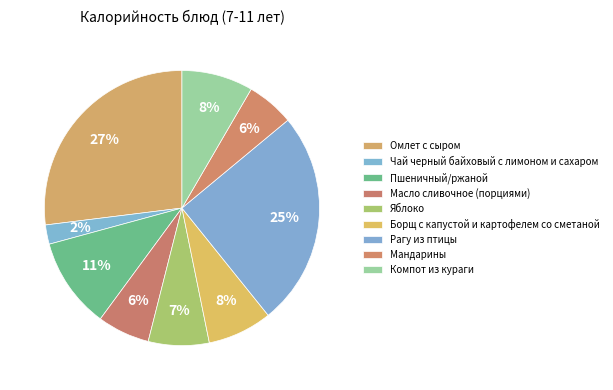

What is the smallest slice in the pie chart?

Чай черный байховый с лимоном и сахаром